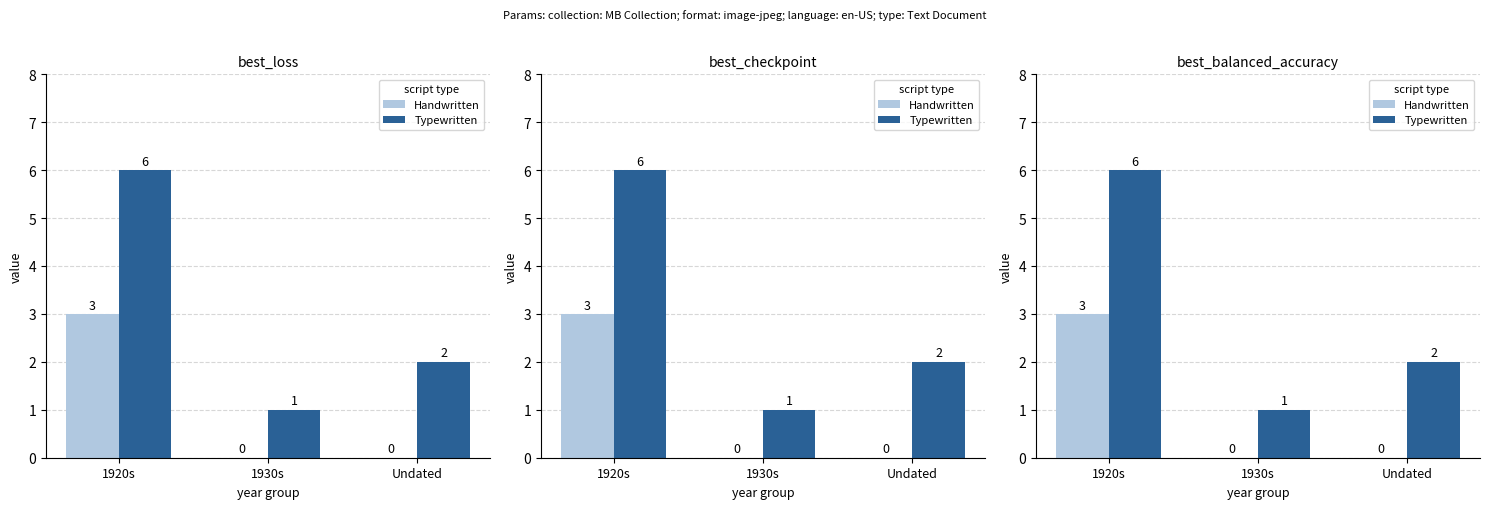

At 1930s, list the series in order from largest to smallest.

Typewritten, Handwritten